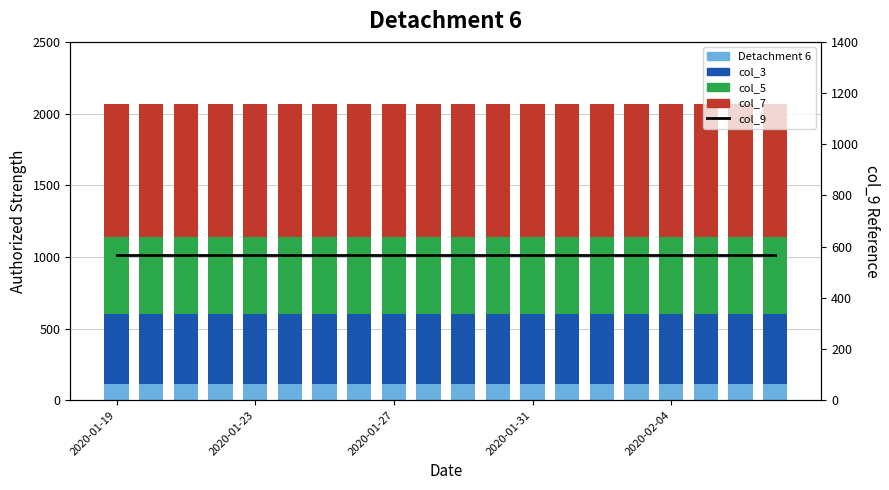

At which label does col_9 (line) reach its minimum?

2020-01-19